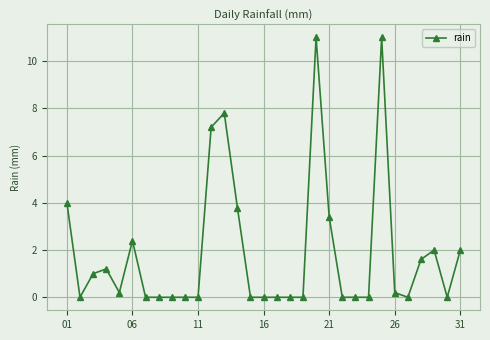

What is the sum of all values?

58.8